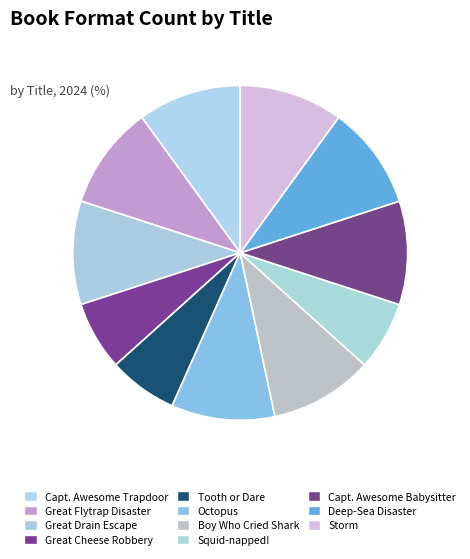

Which slice is the smallest?

Great Cheese Robbery